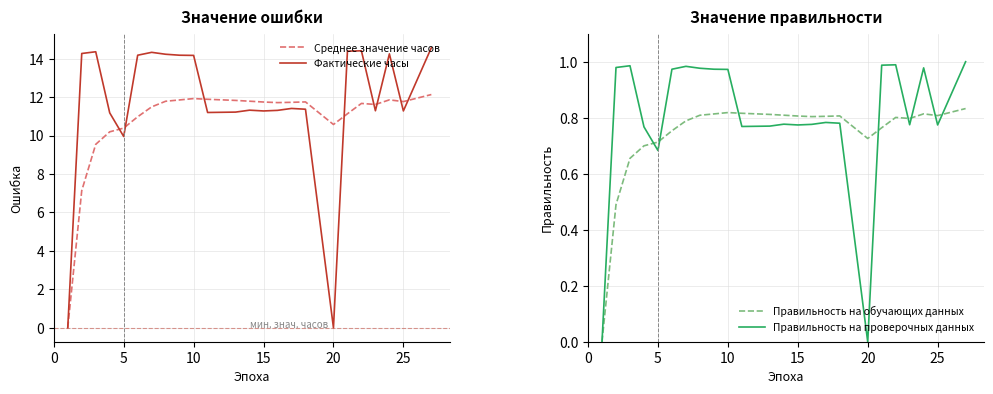

True or false: Фактические часы has more than 2 interior local peaks.

True